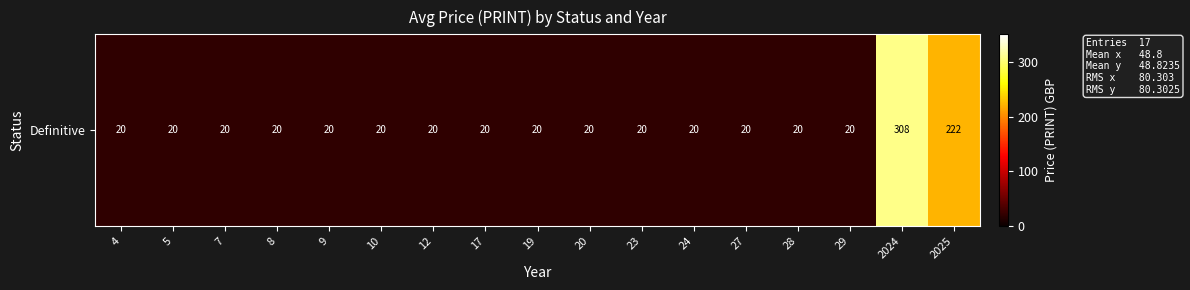

What is the ratio of the value at 29 to the value at 10?

1.0